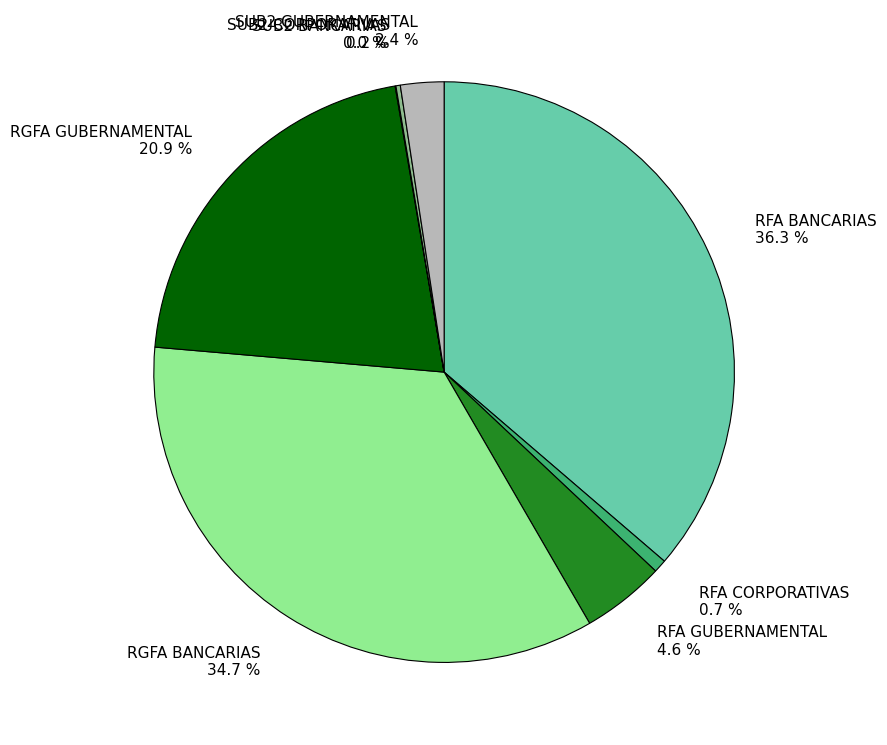

Between RFA CORPORATIVAS and RFA BANCARIAS, which is larger?

RFA BANCARIAS